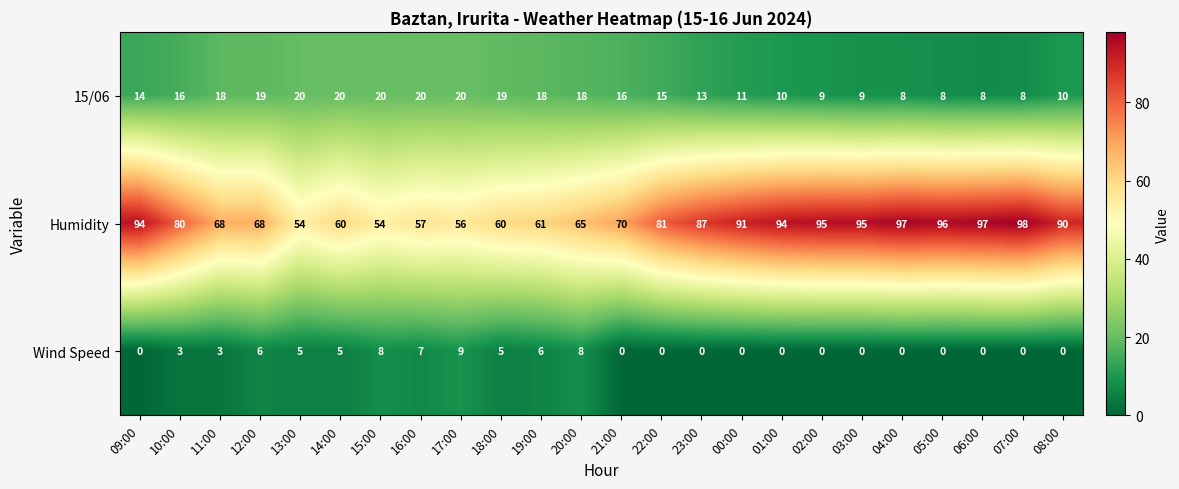

List the series in order of their overall mean, lowest first.

Wind Speed, 15/06, Humidity